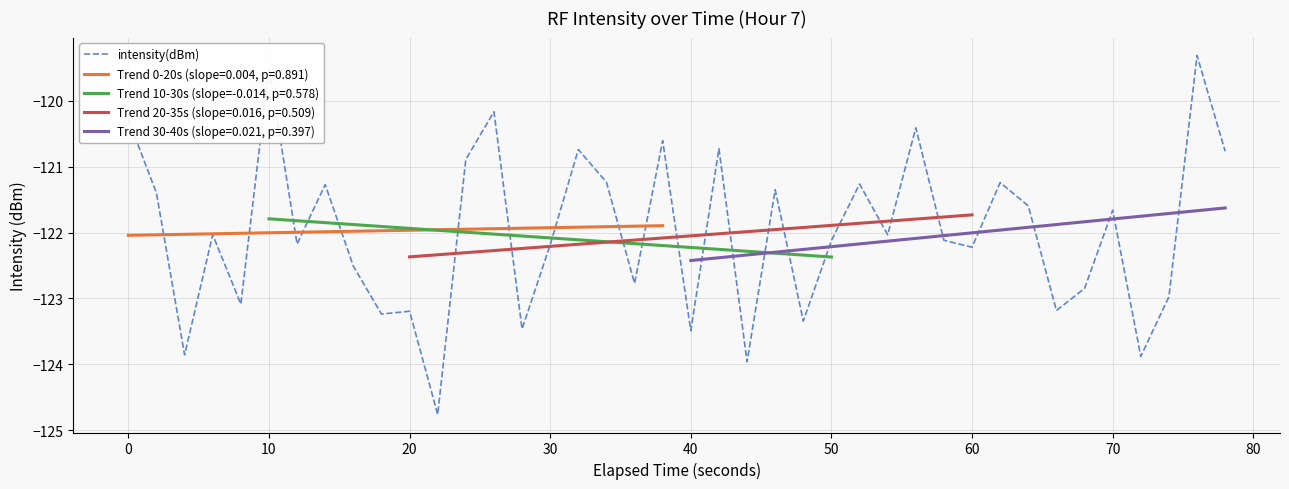

Reading left to right, extract all data points from this chart.

-120.3	-121.4	-123.9	-122.0	-123.1	-119.5	-122.2	-121.3	-122.5	-123.2	-123.2	-124.8	-120.9	-120.2	-123.5	-122.2	-120.7	-121.2	-122.8	-120.6	-123.5	-120.7	-124.0	-121.4	-123.3	-122.1	-121.3	-122.0	-120.4	-122.1	-122.2	-121.2	-121.6	-123.2	-122.8	-121.7	-123.9	-123.0	-119.3	-120.8